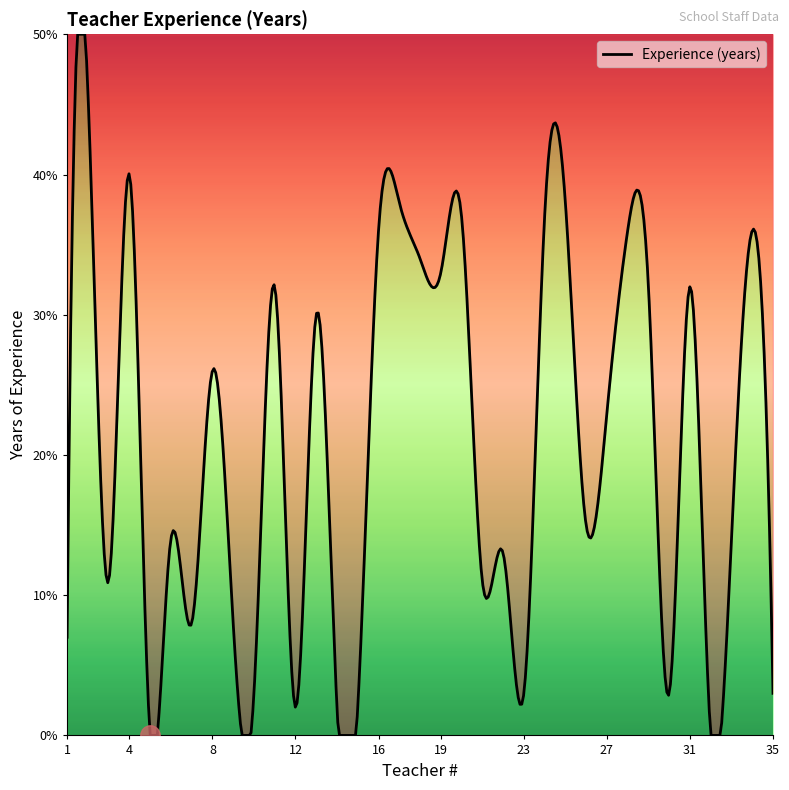

What is the difference between the maximum and minimum values?

50.0